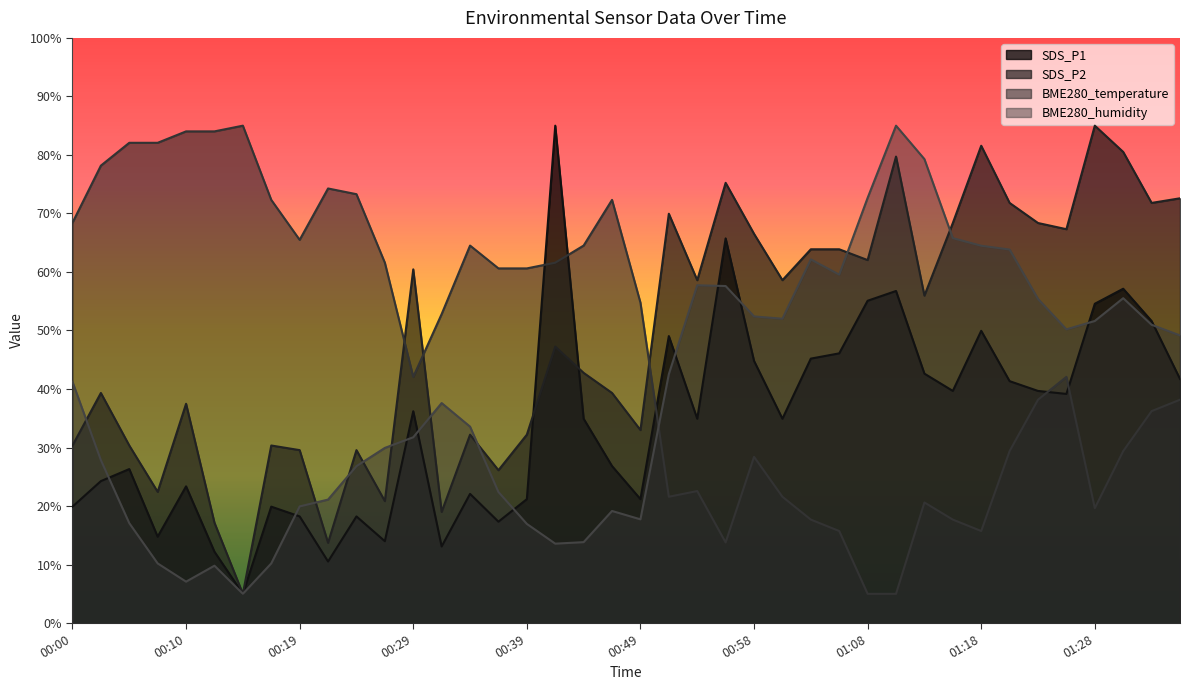

What is the difference between the second highest and minimum values in the SDS_P1 series?

60.7